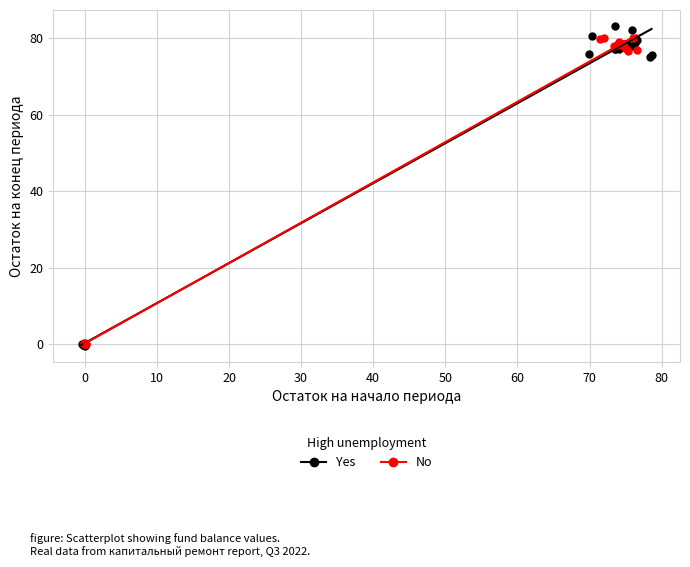

What are all the series names shown in the legend?

Yes, No